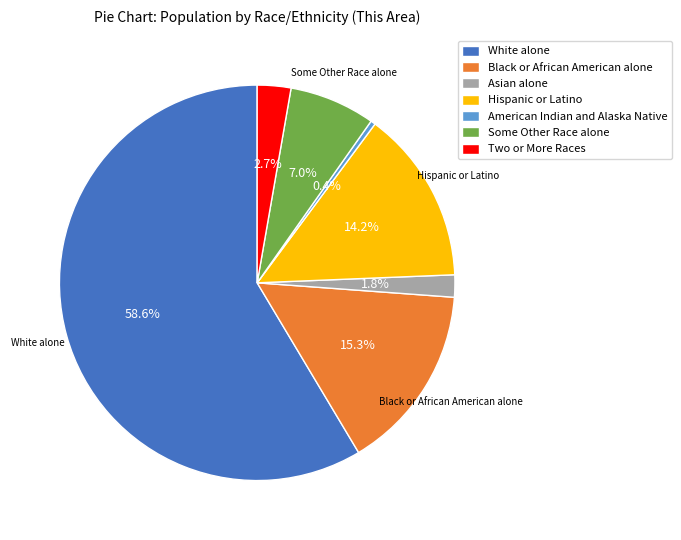

What is the majority slice?

White alone